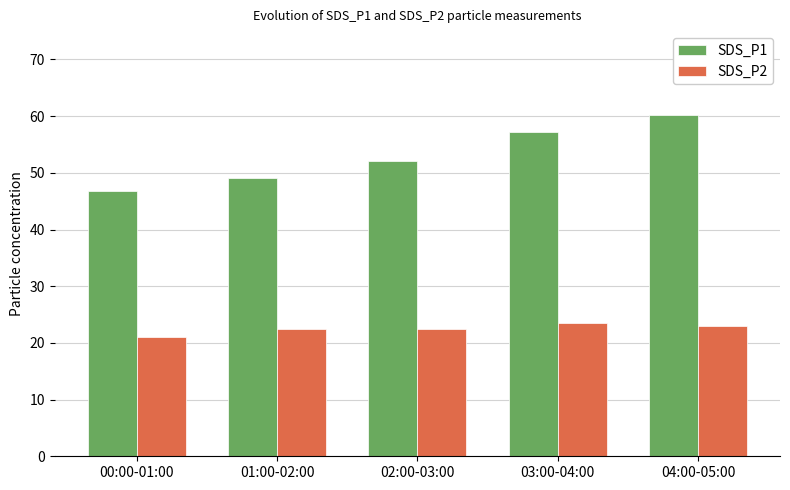

At which category does the chart reach its minimum across all series?

00:00-01:00